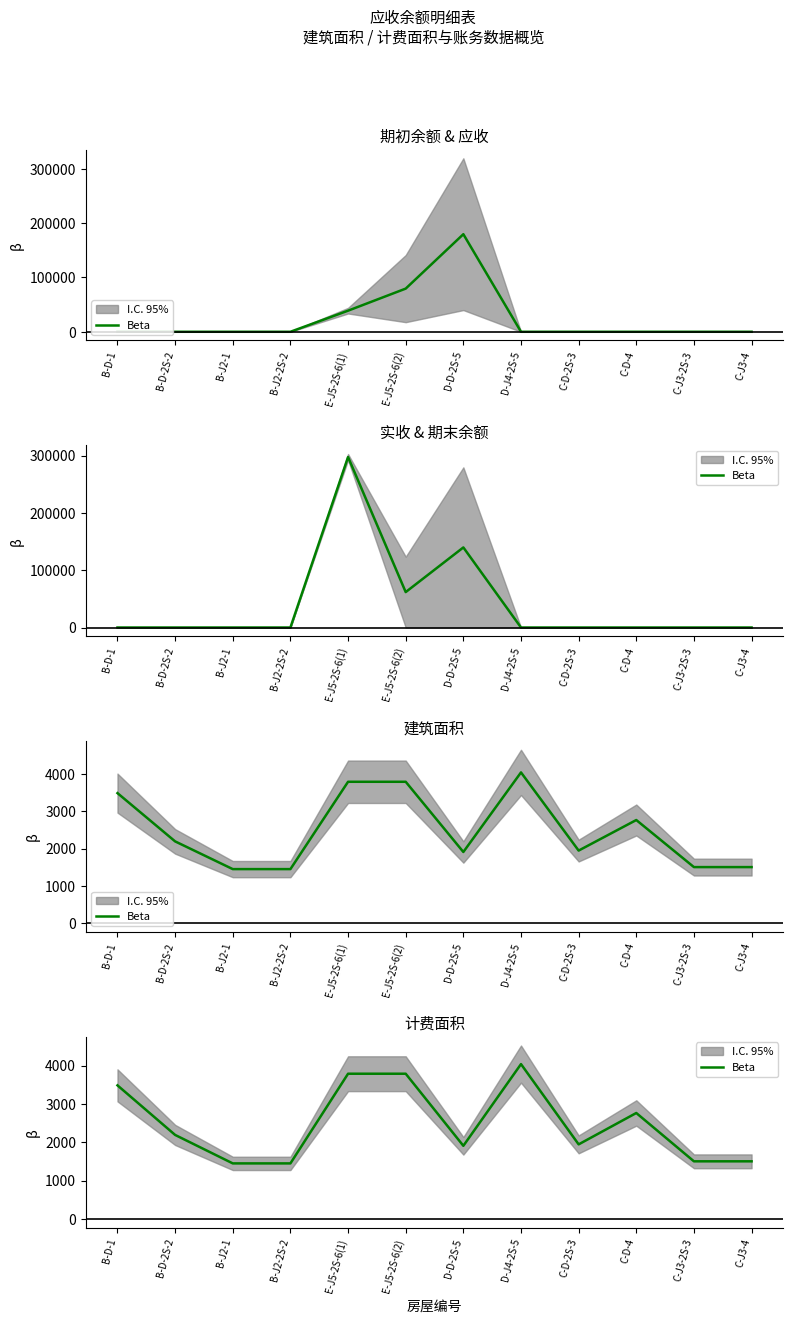

What position from the right is E-J5-2S-6(1)?

8